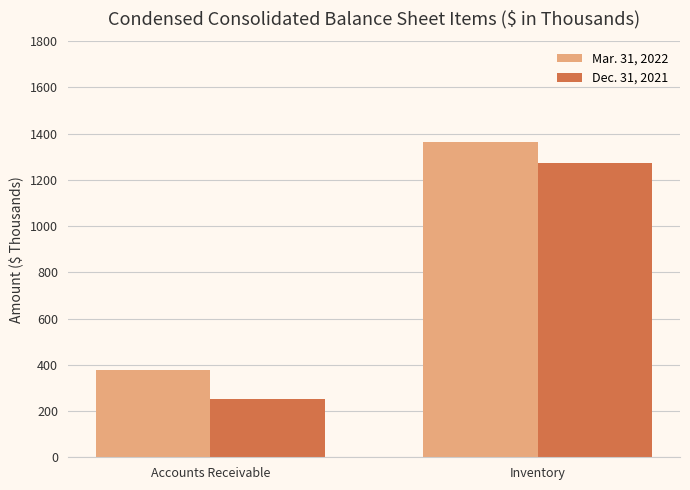

Which series has the widest spread of values?

Dec. 31, 2021